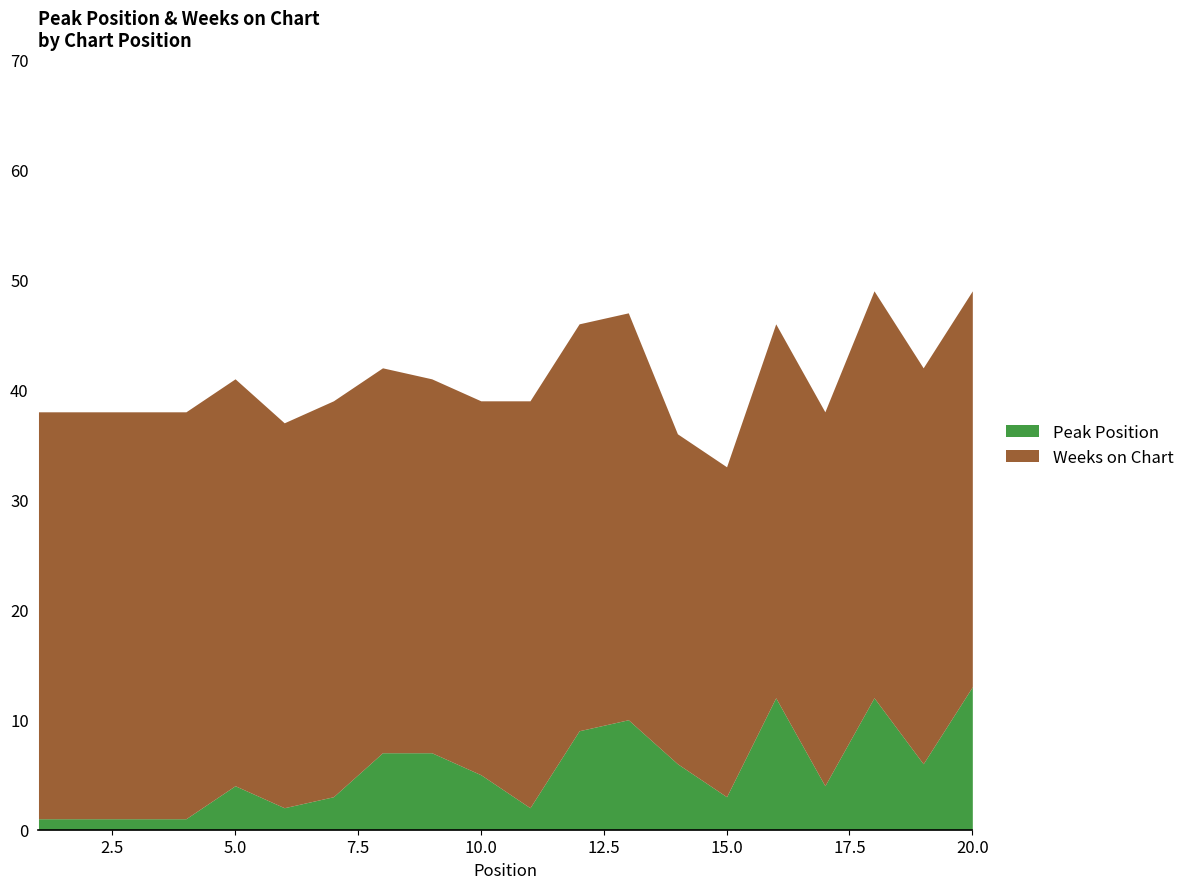

What is the value of the 7th point from the left?

3